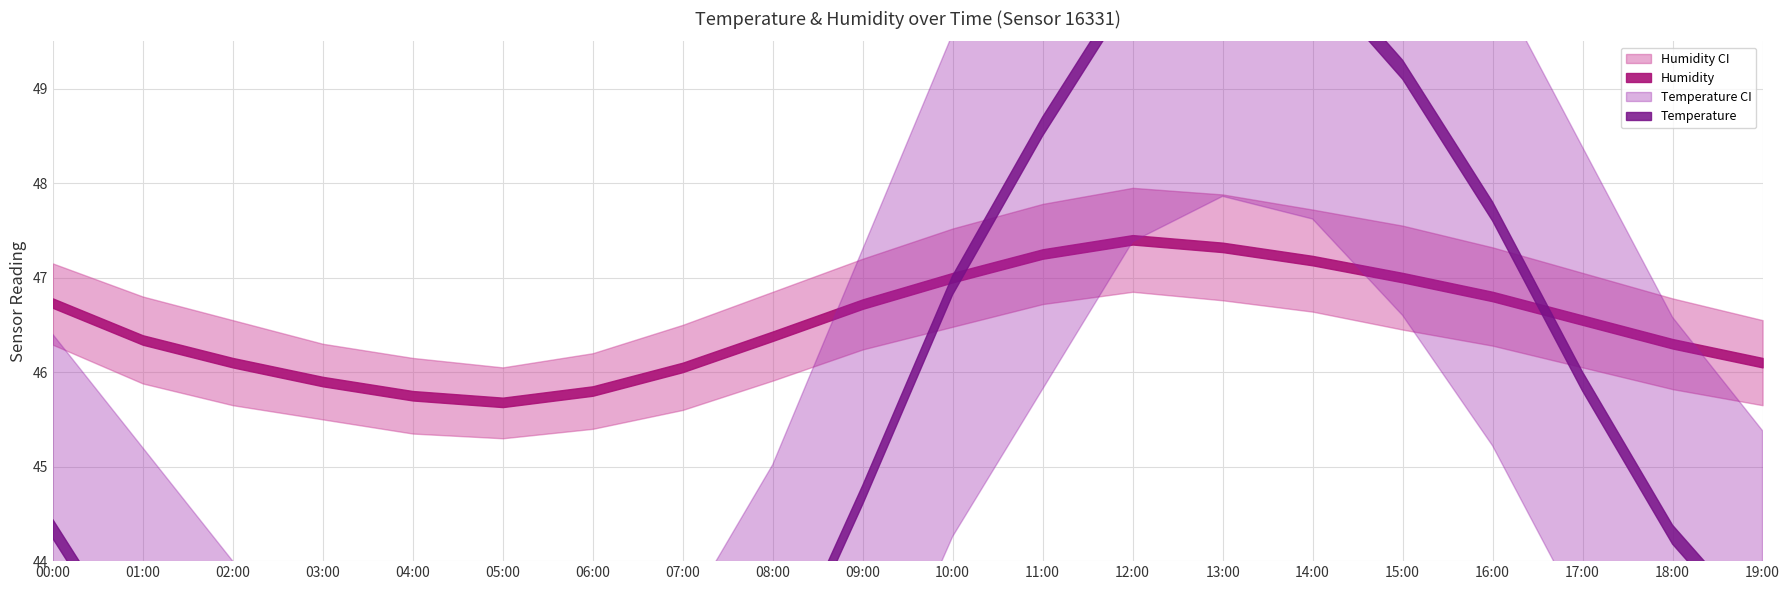

Which category has the lowest value in the temperature_upper series?

05:00